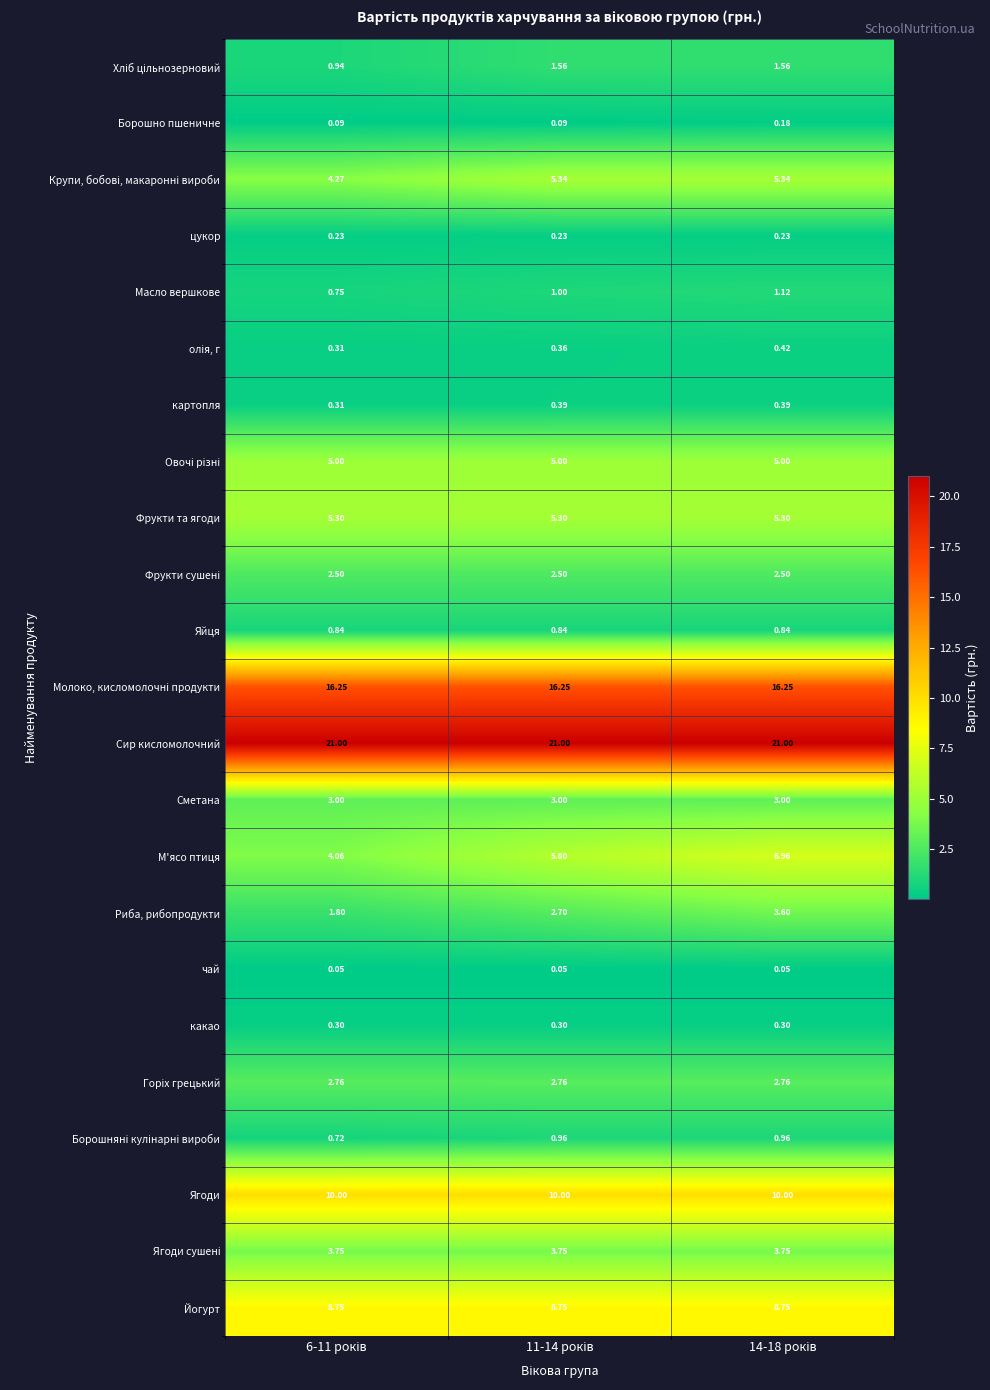

Which series has the widest spread of values?

М'ясо птиця